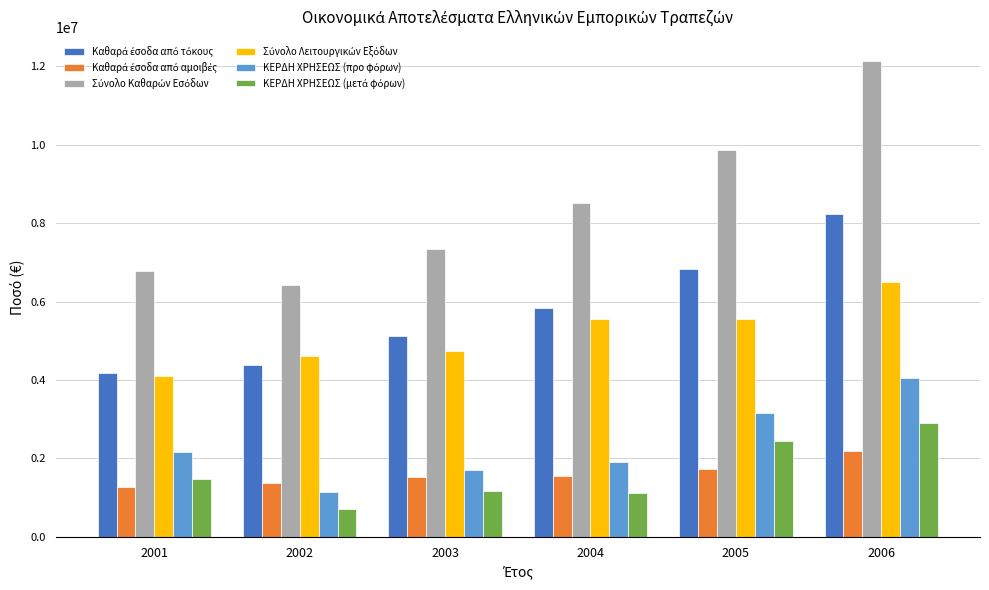

What is the maximum value shown in the chart?

12142281.0